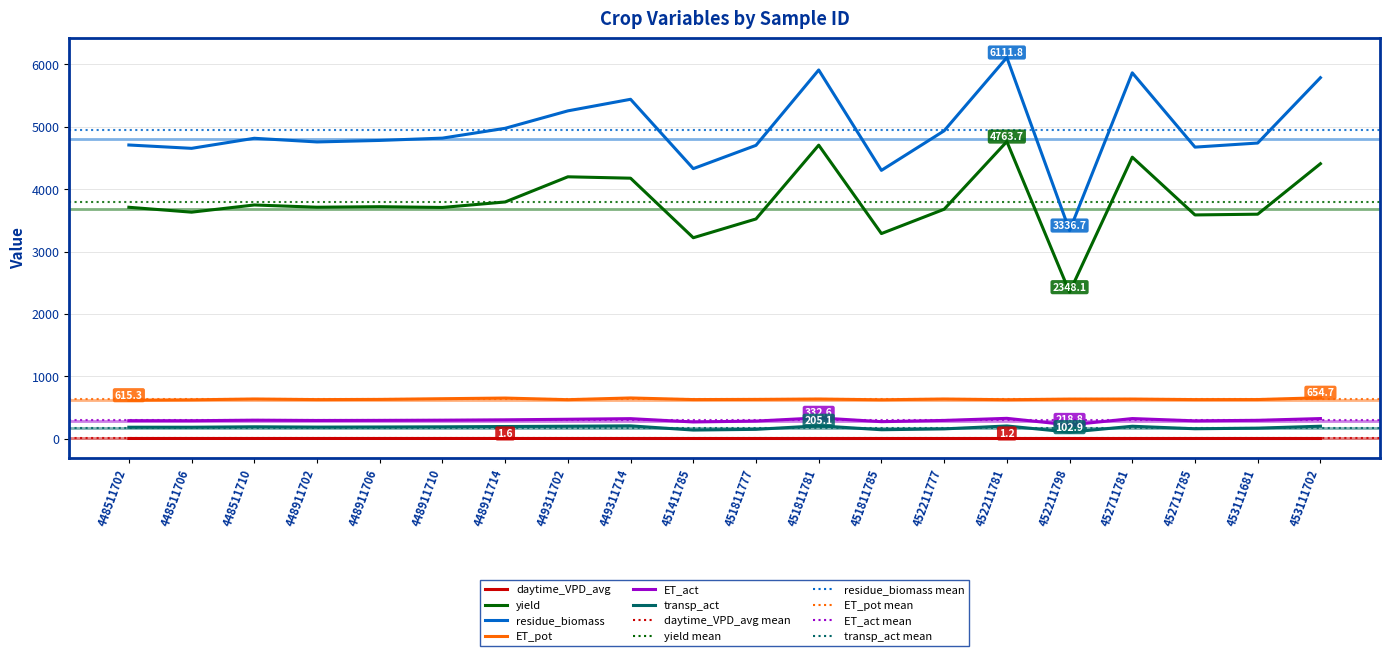

Which series has the largest total across all categories?

residue_biomass